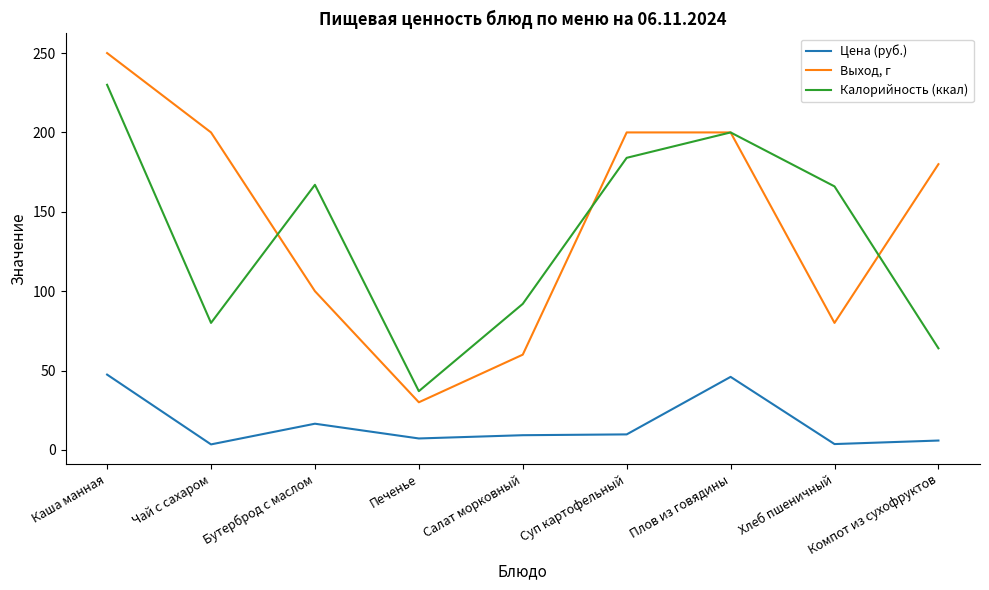

True or false: Калорийность (ккал) and Выход, г intersect in this chart.

True